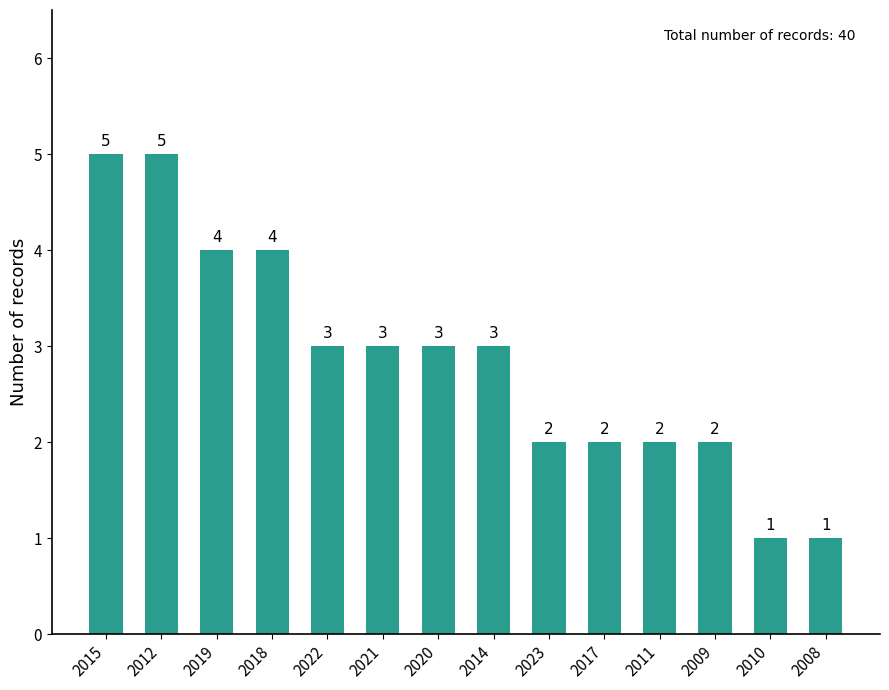

What is the maximum value shown in the chart?

5